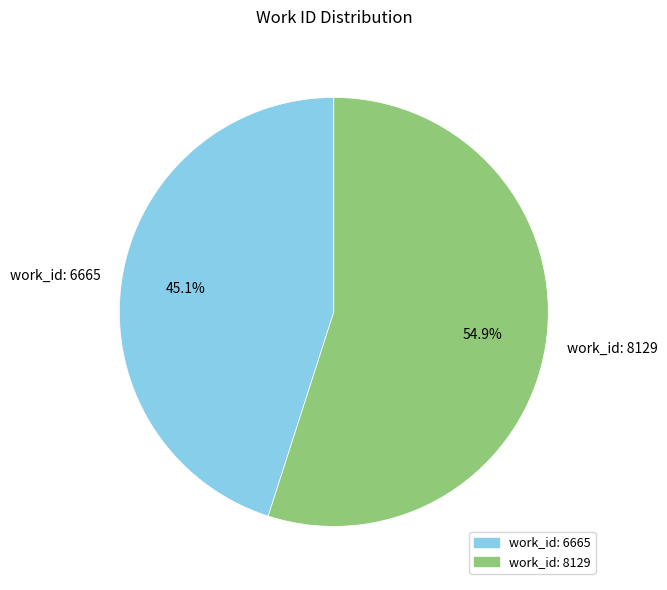

Which category has the biggest portion of the pie?

work_id: 8129